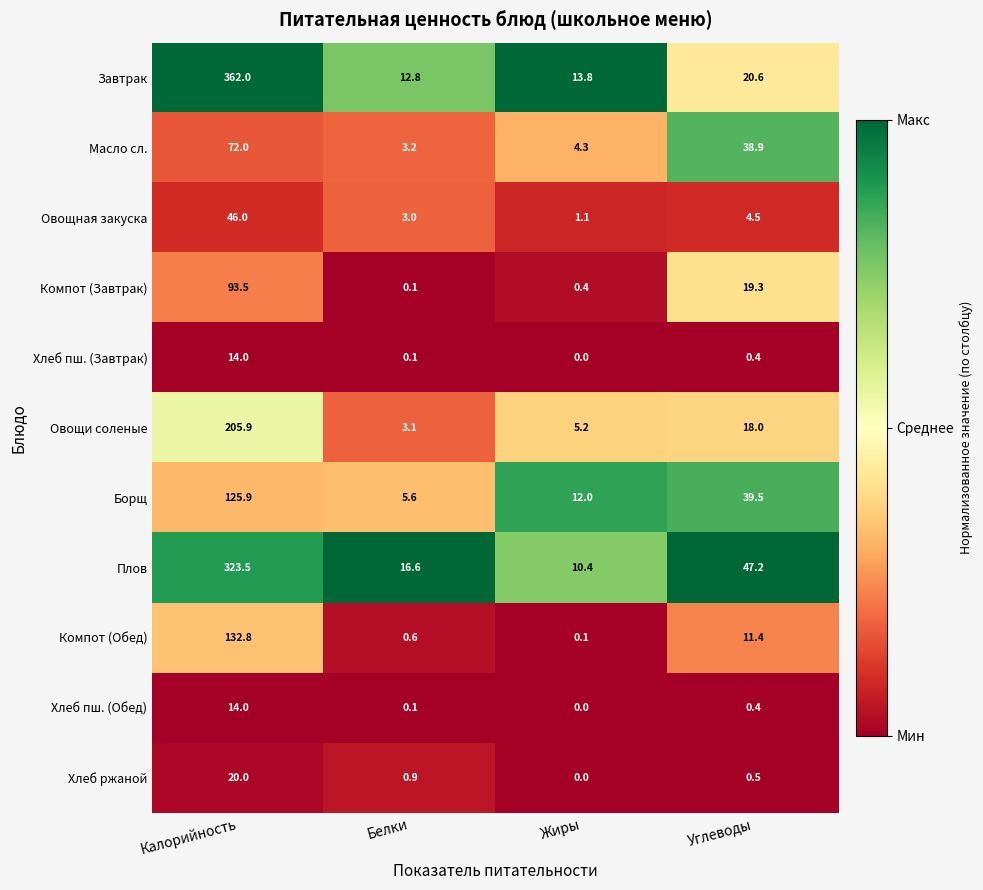

Which category has the lowest value in the Компот (Обед) series?

Жиры